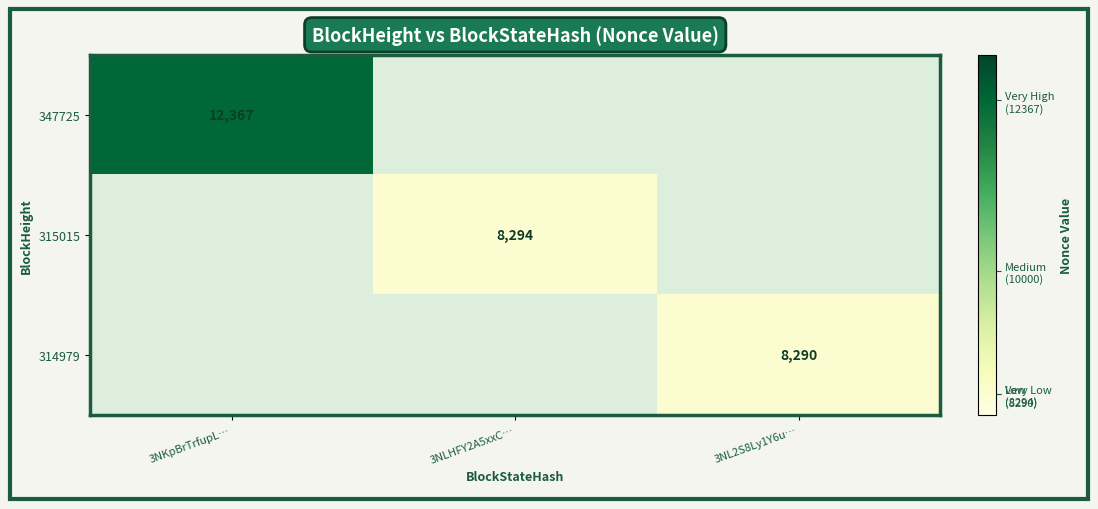

True or false: 347725 has a value of 18240.2 at 3NKpBrTrfupL….

False